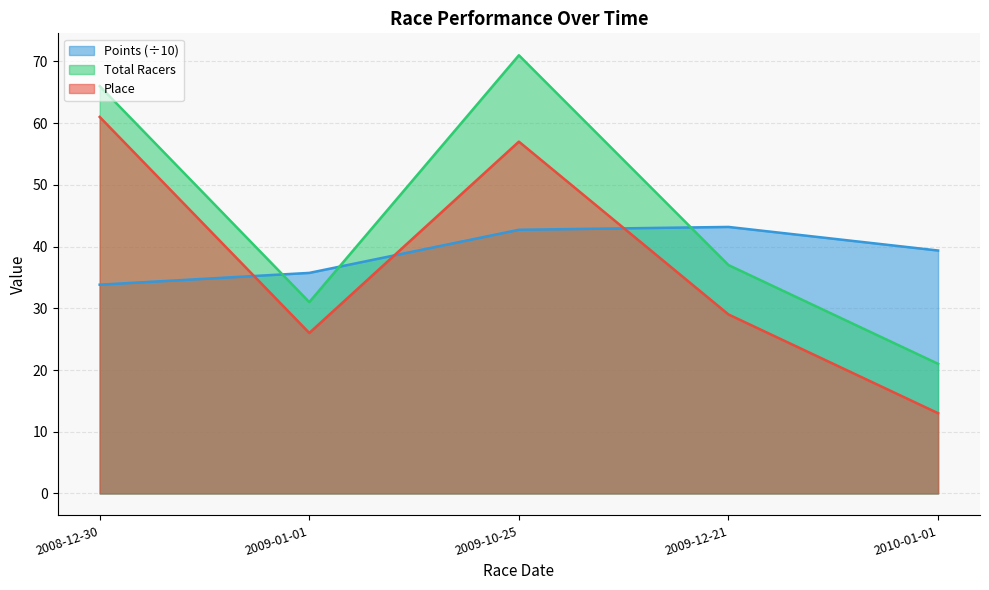

What is the difference between the maximum and minimum values in the Points series?

9.4